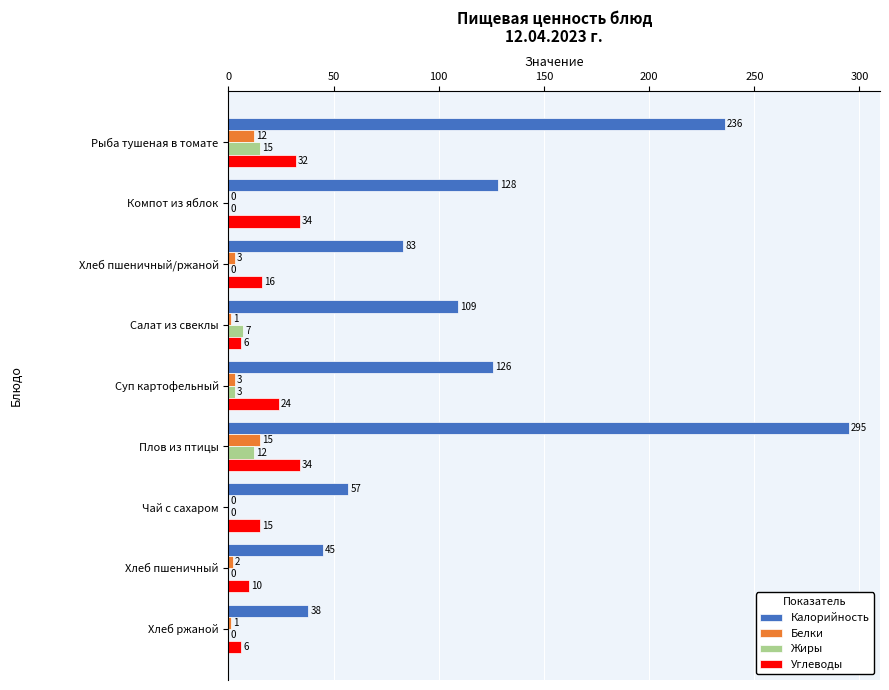

Count the number of categories in the chart.

9